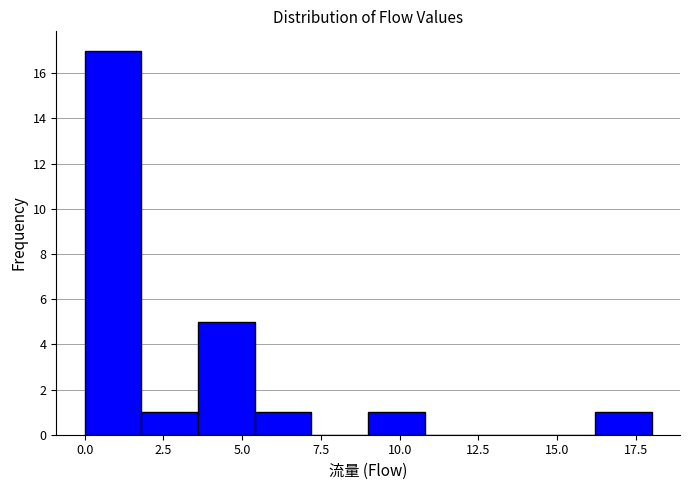

Around what value on the x-axis is the tallest bar? Give the approximate position of its centre, as read against the axis.

1.0